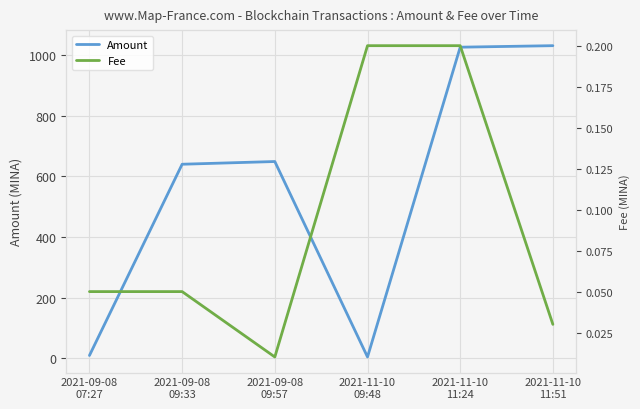

True or false: Fee has more than 0 points higher than both neighbors.

False